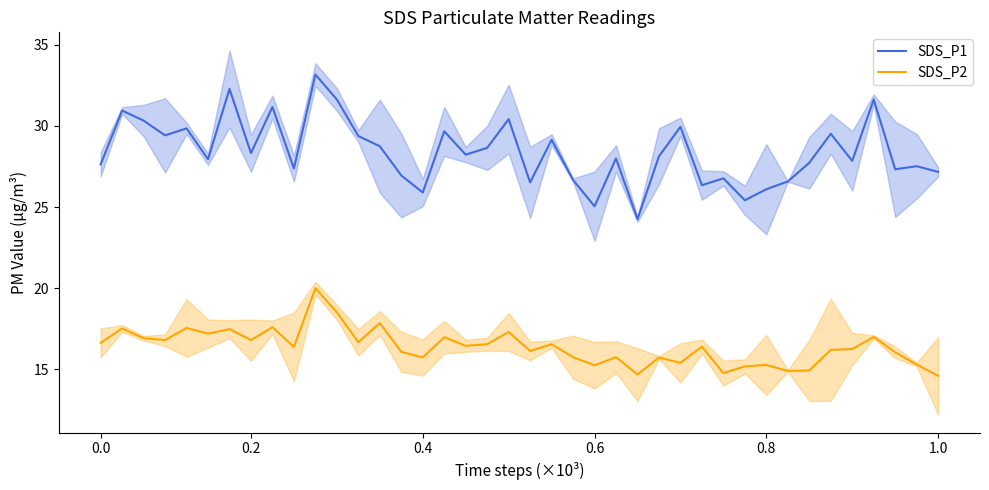

What is the value of the SDS_P1 point at the 40th from the left?

27.2